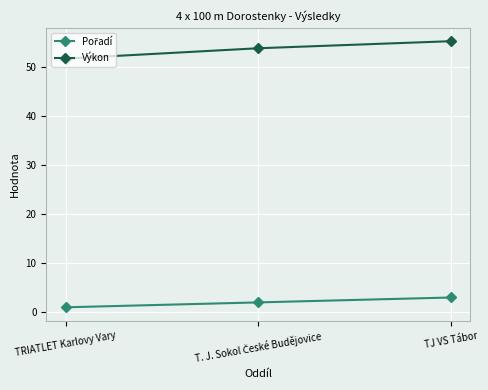

Which label corresponds to the largest value in the chart?

TJ VS Tábor